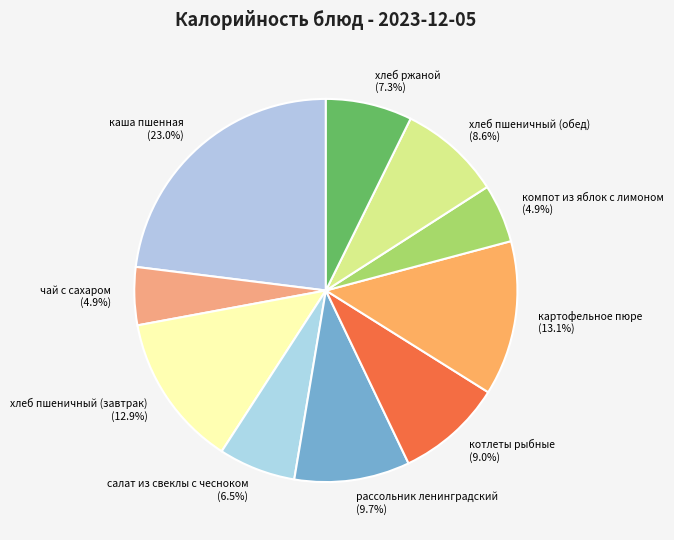

Does компот из яблок с лимоном account for over 50% of the chart?

No